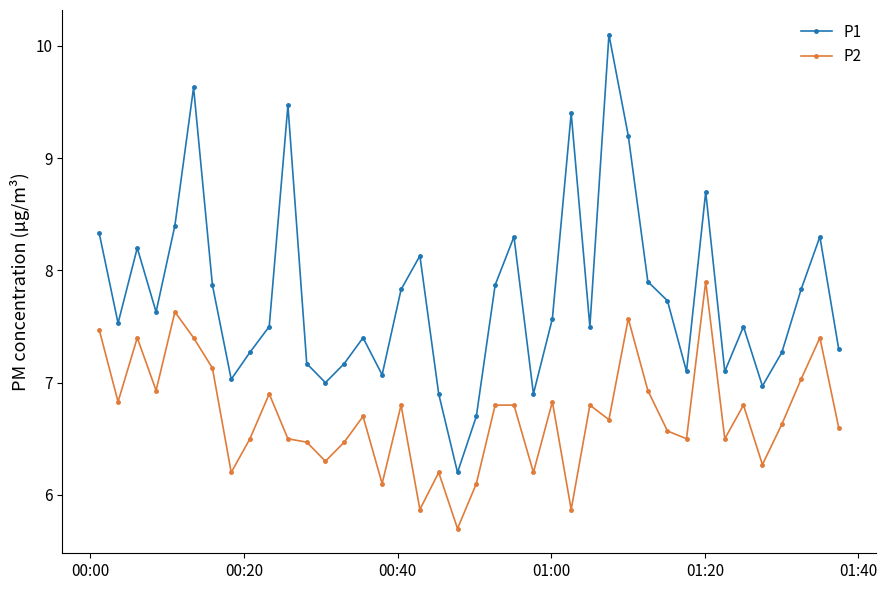

At how many categories does at least one series exceed 6?

40